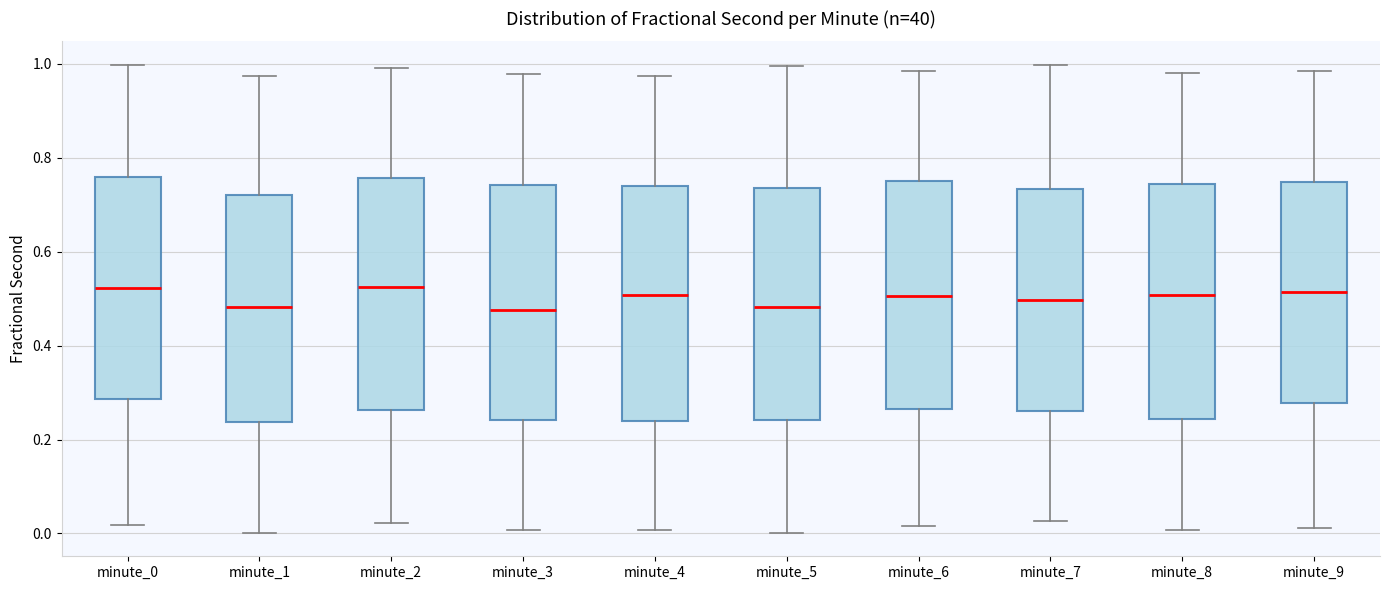

Reading left to right, read every box against the y-axis: the position of its median line, the range the box covers, and the ends of its whiskers. The values are not printed on the chart, so give them approximately, as read against the axis.

minute_0: median 0.52, box 0.28 to 0.76, whiskers 0.02 to 1.00
minute_1: median 0.48, box 0.24 to 0.72, whiskers 0.00 to 0.98
minute_2: median 0.52, box 0.26 to 0.76, whiskers 0.02 to 1.00
minute_3: median 0.48, box 0.24 to 0.74, whiskers 0.00 to 0.98
minute_4: median 0.50, box 0.24 to 0.74, whiskers 0.00 to 0.98
minute_5: median 0.48, box 0.24 to 0.74, whiskers 0.00 to 1.00
minute_6: median 0.50, box 0.26 to 0.74, whiskers 0.02 to 0.98
minute_7: median 0.50, box 0.26 to 0.74, whiskers 0.02 to 1.00
minute_8: median 0.50, box 0.24 to 0.74, whiskers 0.00 to 0.98
minute_9: median 0.52, box 0.28 to 0.74, whiskers 0.02 to 0.98